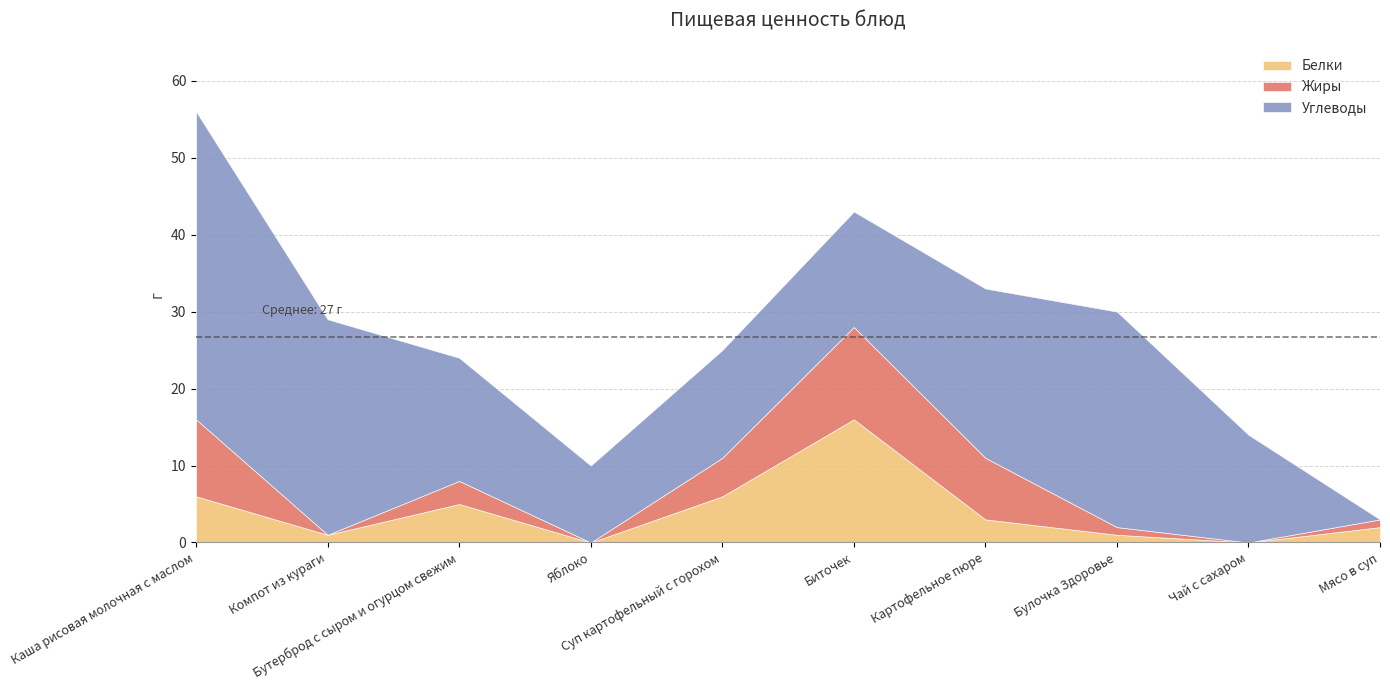

True or false: Жиры has more than 2 interior local peaks.

False